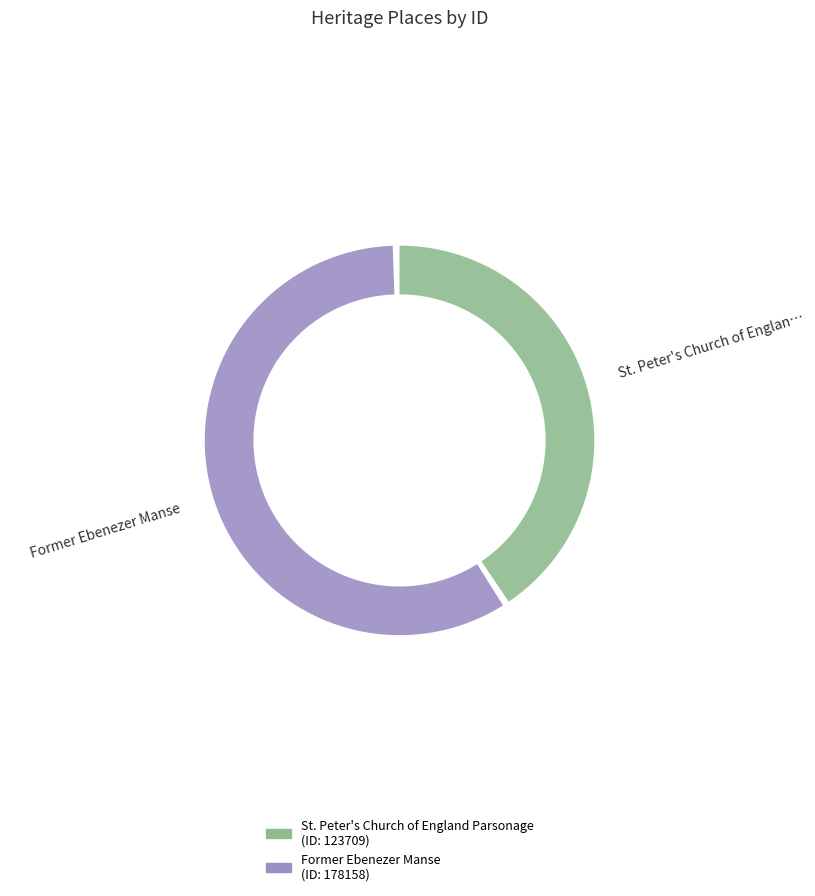

How much of the chart is everything except Former Ebenezer Manse?

41.0%